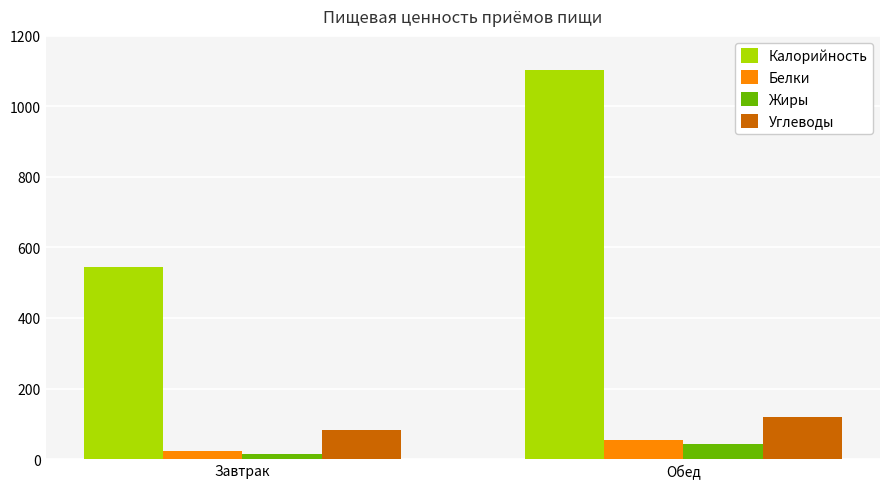

Reading right to left, list all the values displayed in this chart.

Калорийность: Обед=1102.1	Завтрак=544.1
Белки: Обед=54.0	Завтрак=22.4
Жиры: Обед=43.1	Завтрак=13.1
Углеводы: Обед=119.1	Завтрак=82.4